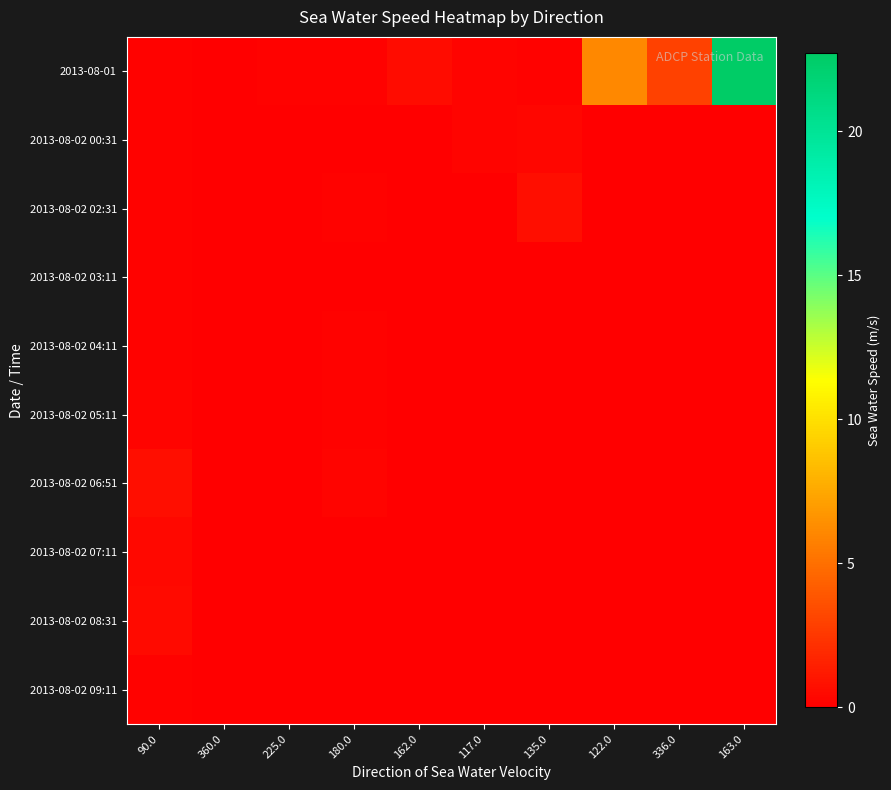

Which has a higher value, 180.0 or 117.0?

117.0